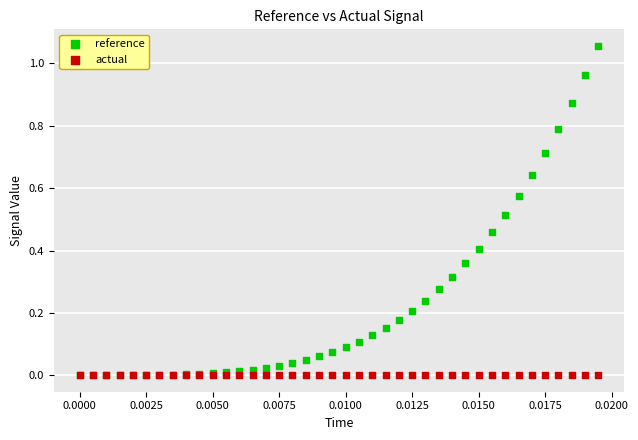

What are all the series names shown in the legend?

reference, actual